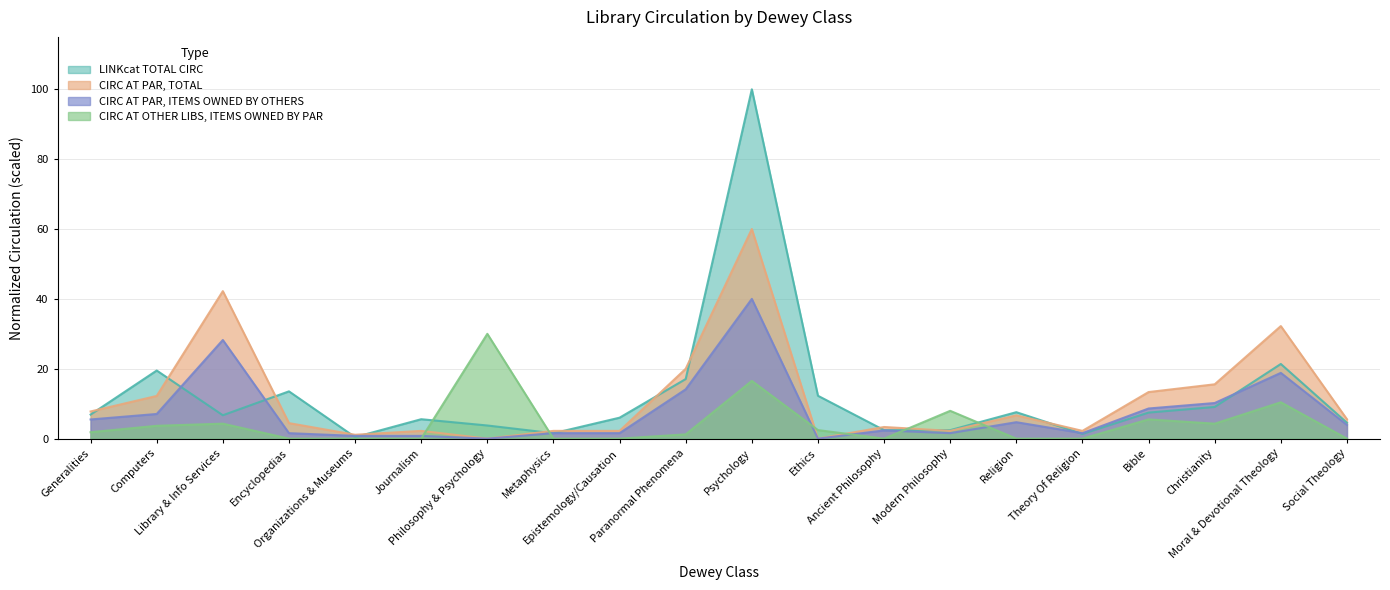

How many times do circ_at_other_libs_items_owned_by_par and total_circ cross each other?

4